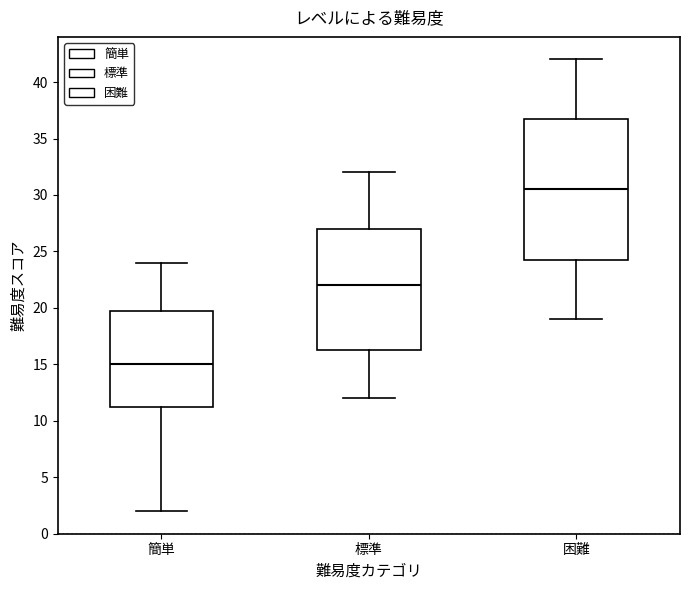

Which box is the tallest, from its lower edge to its upper edge?

困難